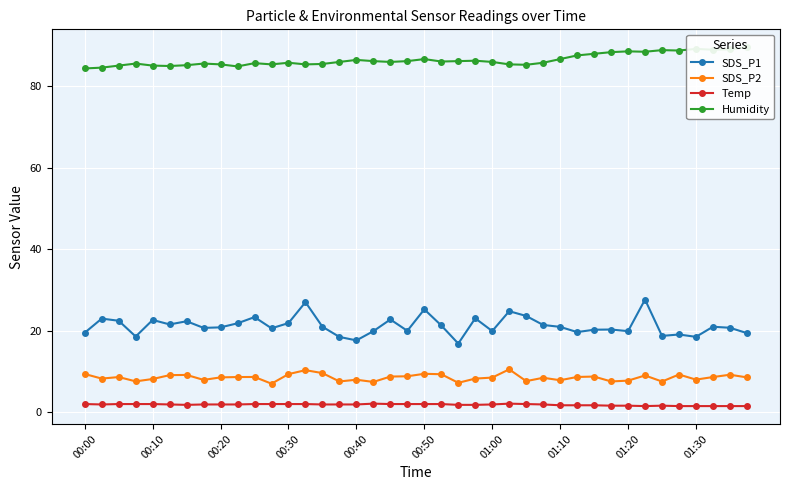

At which category is the sum across all series the highest?

33